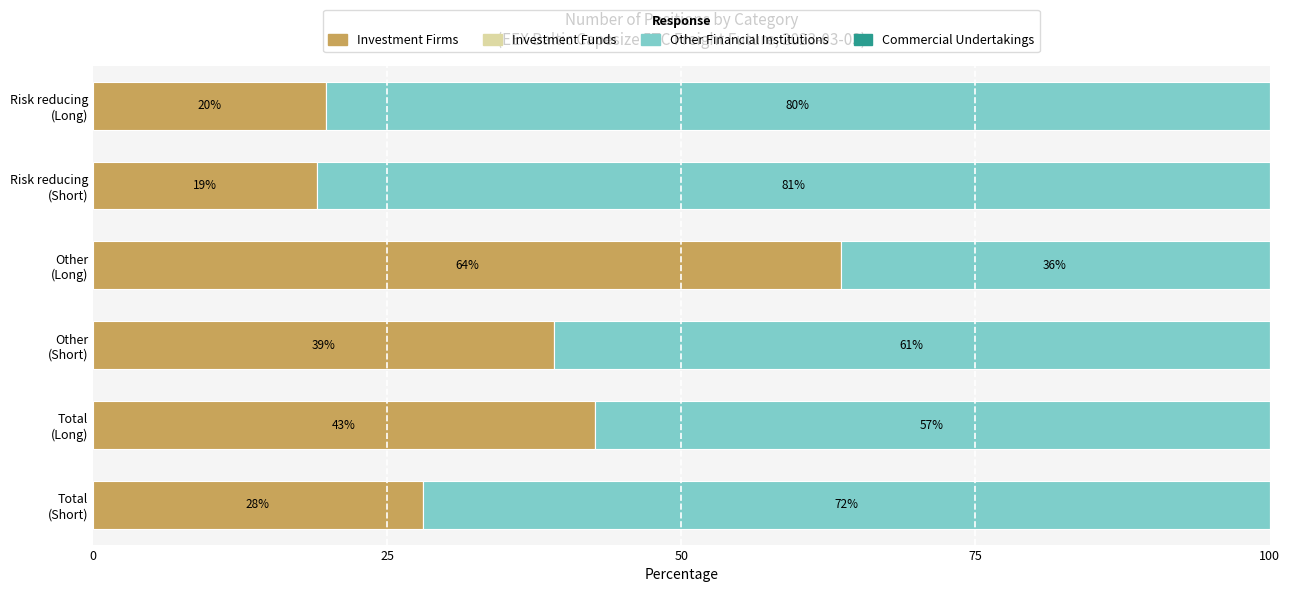

What is the maximum value for Investment Firms?

63.5